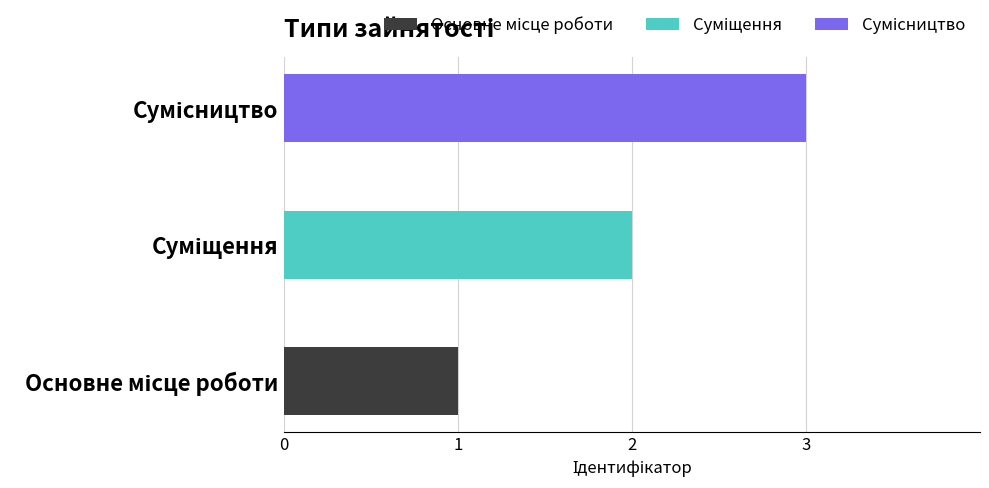

At which category does the chart reach its peak across all series?

Сумісництво